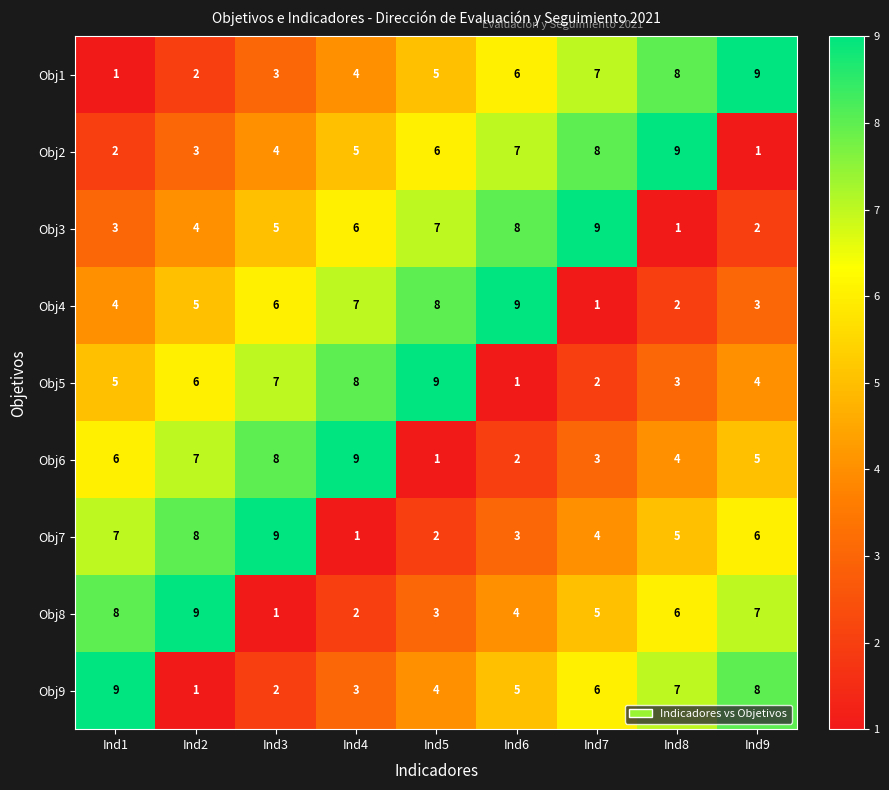

How many distinct data groups are displayed?

9